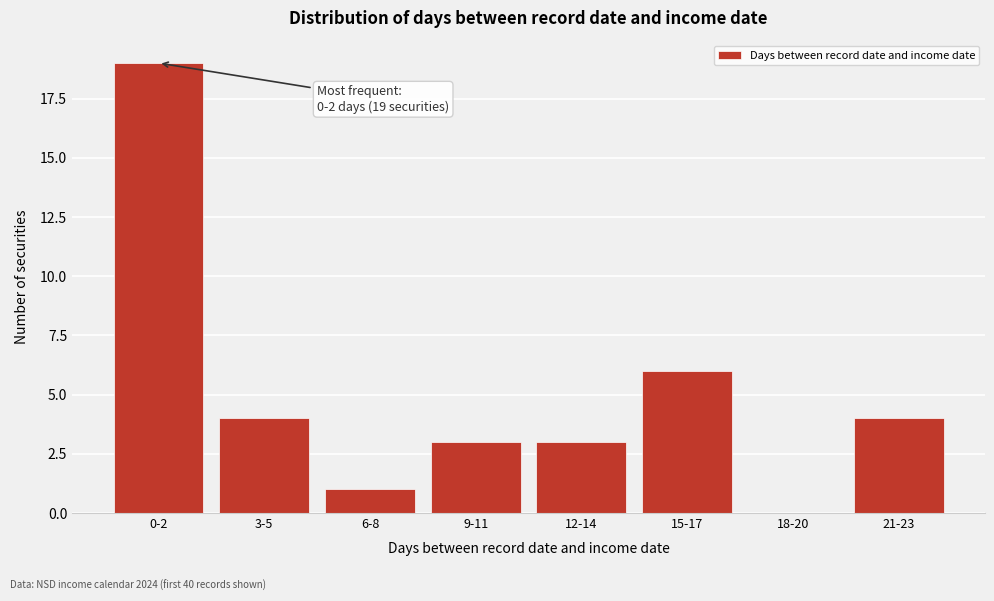

Reading right to left, transcribe all the data shown in this chart.

21-23=4	18-20=0	15-17=6	12-14=3	9-11=3	6-8=1	3-5=4	0-2=19